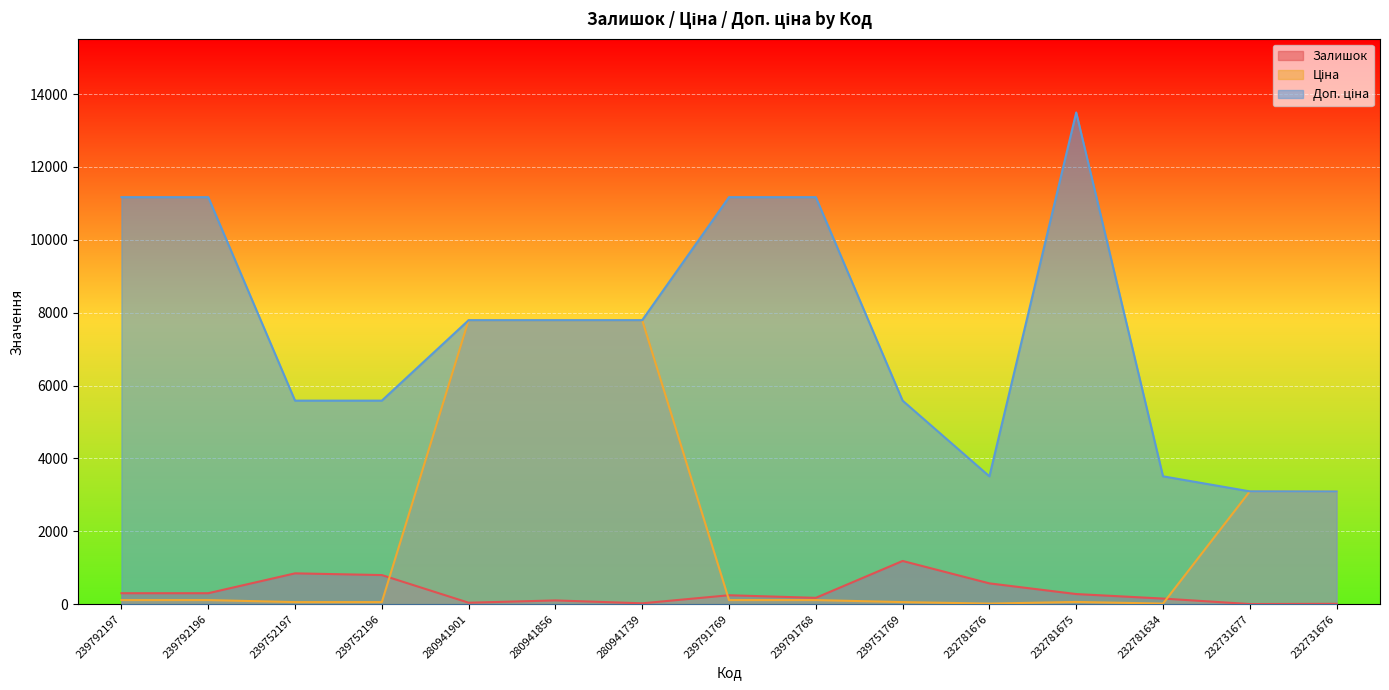

What is the lowest value of the Доп. ціна series?

3091.0